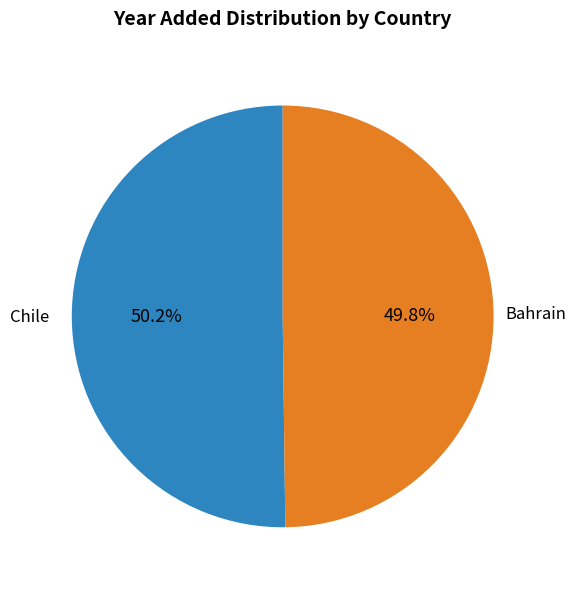

Does any single category account for the majority?

Yes